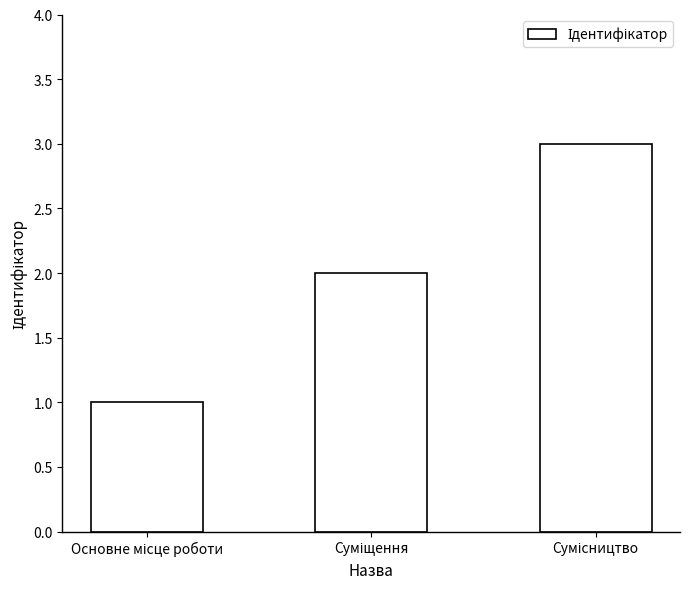

What is the maximum value shown in the chart?

3